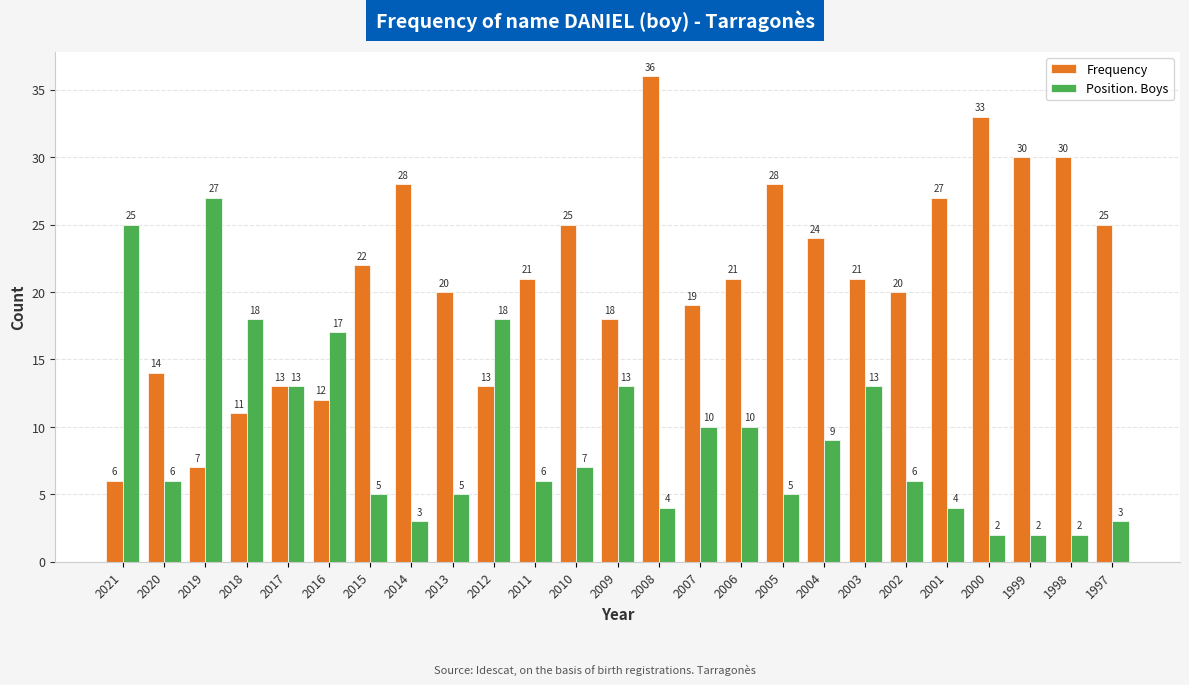

Which series has the widest spread of values?

Frequency